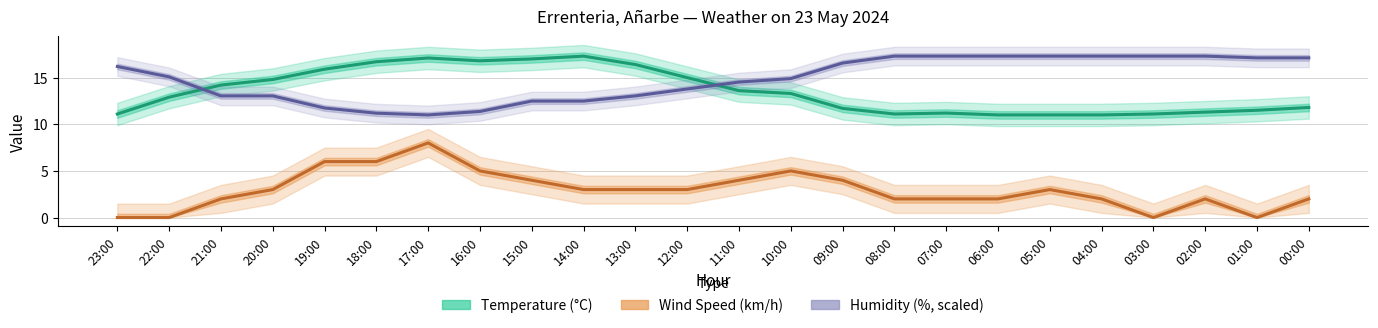

List the series in order of their peak value, lowest first.

Wind Speed (km/h), Temperature (°C), Humidity (%, scaled)